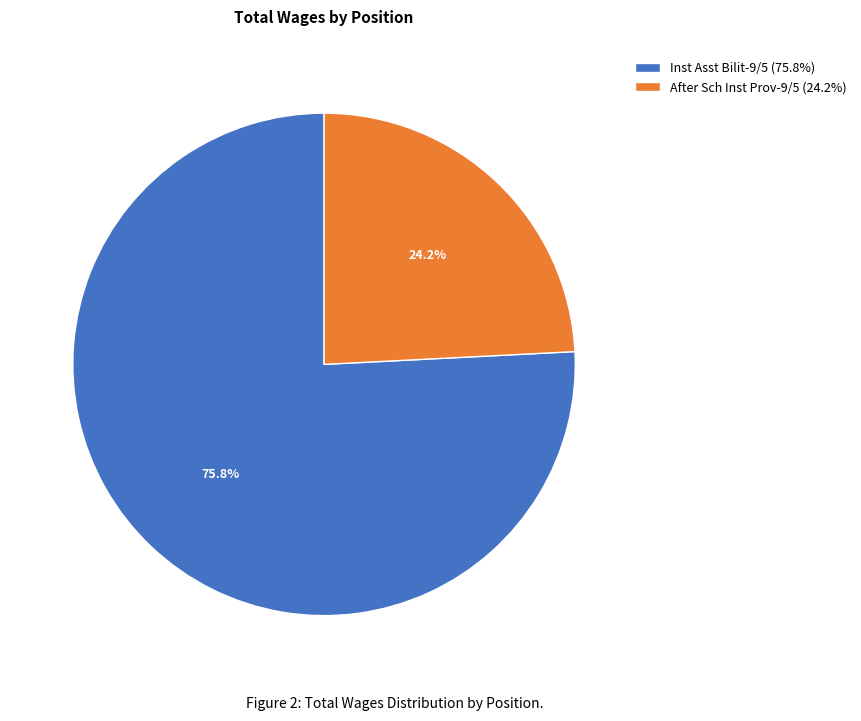

What is the smallest slice in the pie chart?

After Sch Inst Prov-9/5